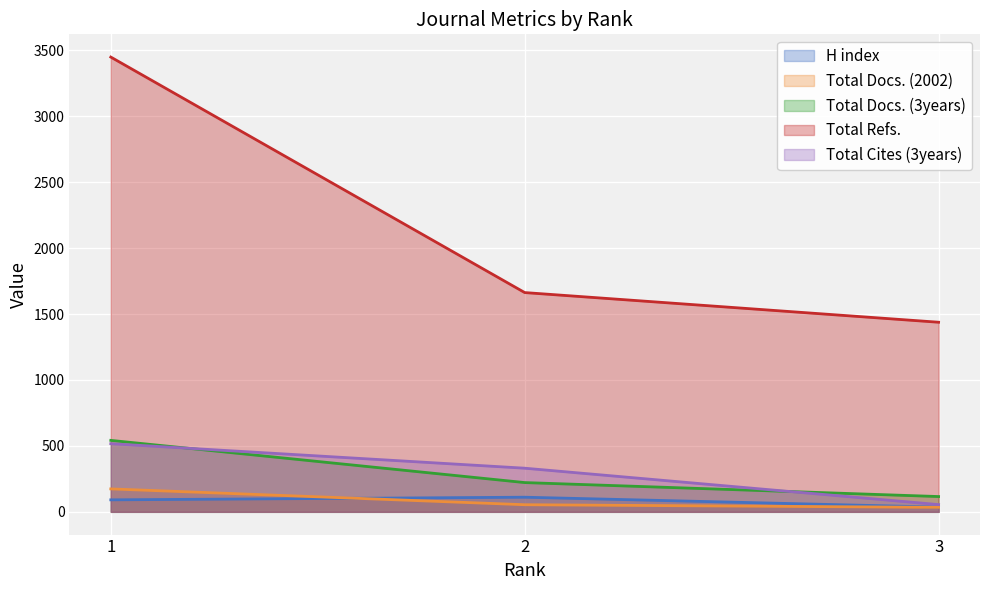

Which category has the lowest value across all series?

3